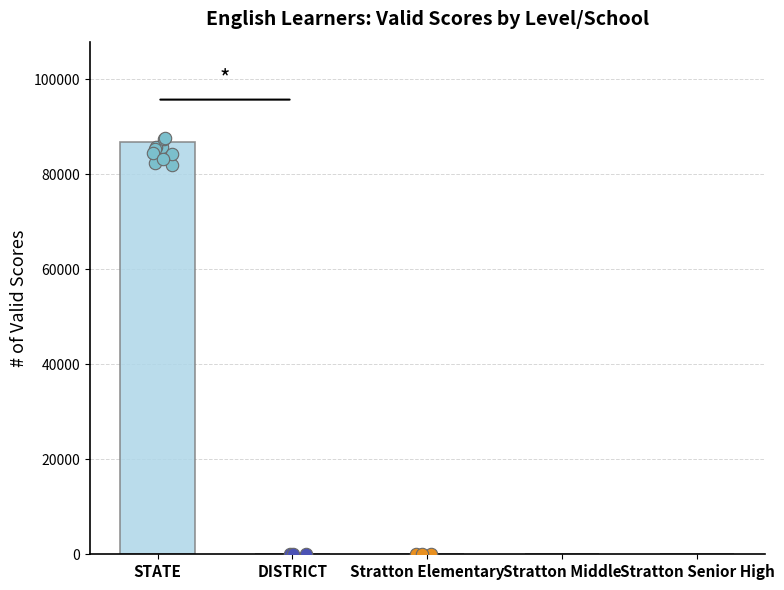

What is the change in value from DISTRICT to Stratton Elementary?

-5